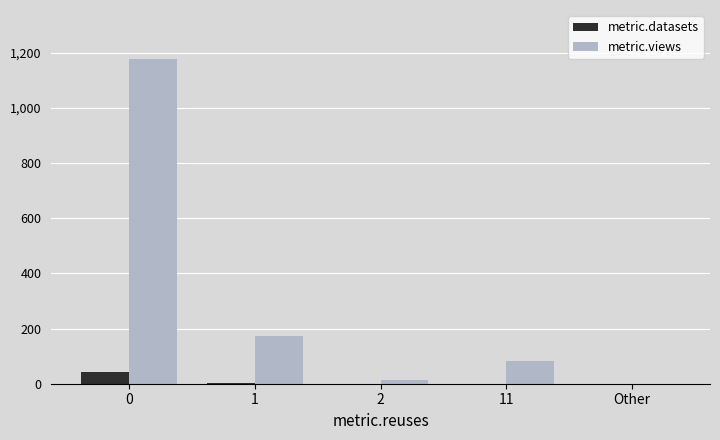

What is the average value of the metric.datasets series?

9